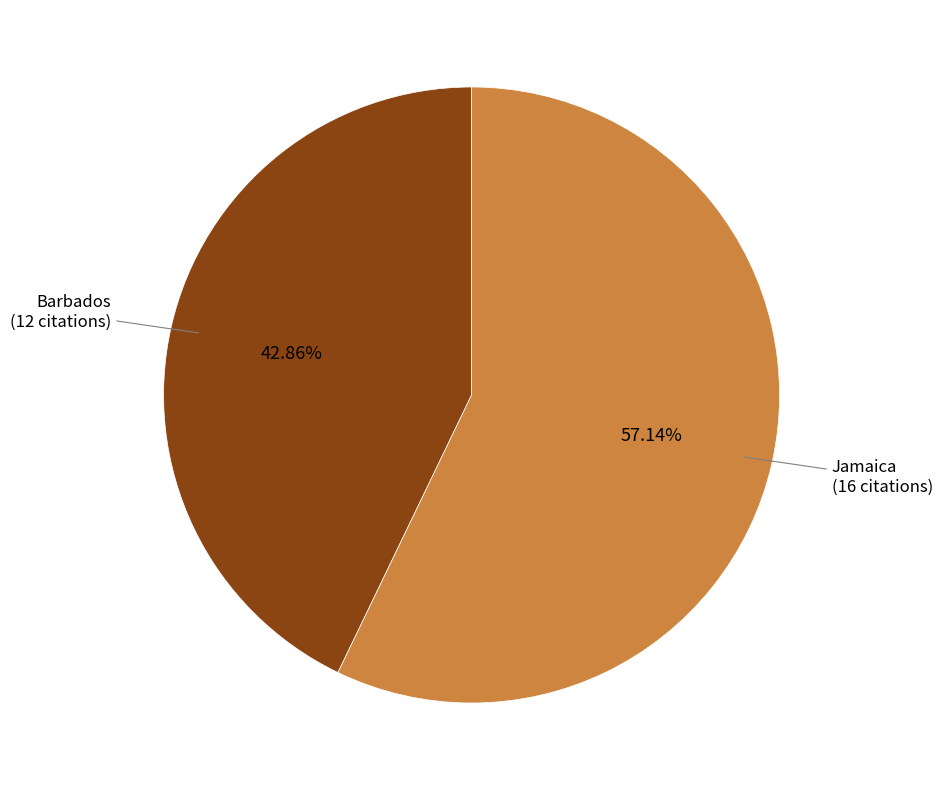

How many segments does this pie chart have?

2